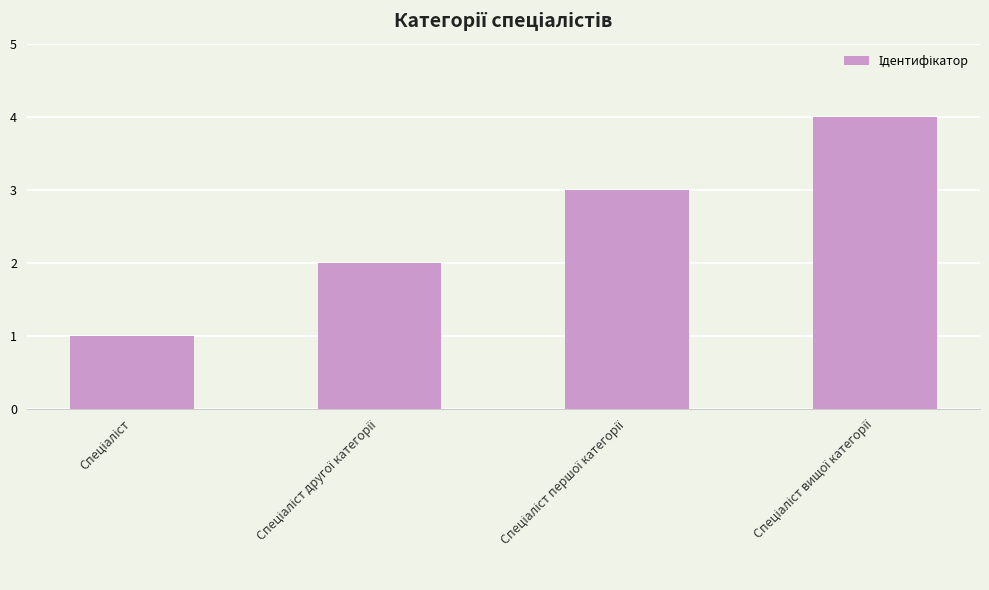

How many bars are there in total?

4